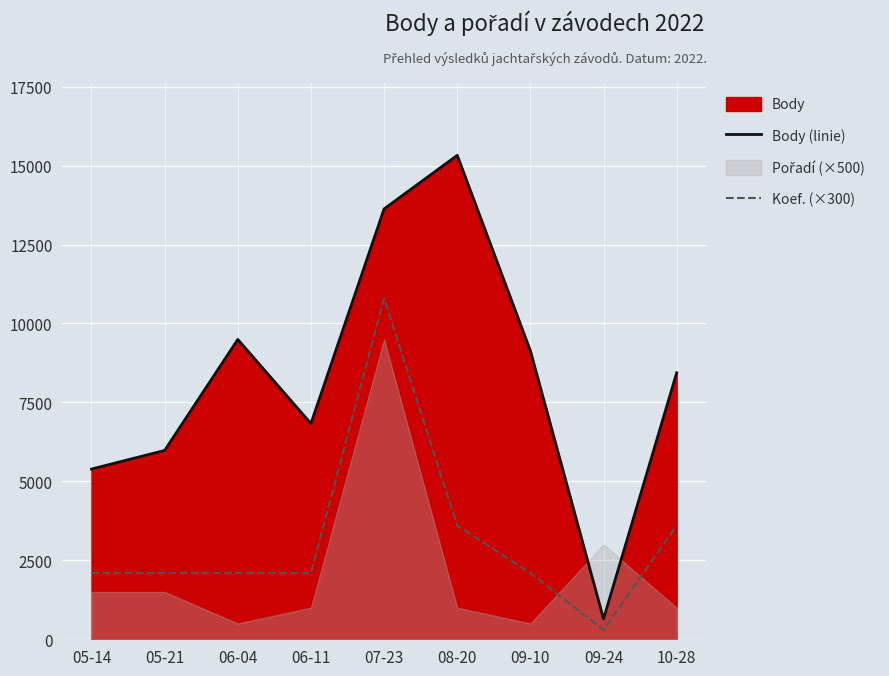

How many interior local valleys does the Koef. (×300) series have?

1